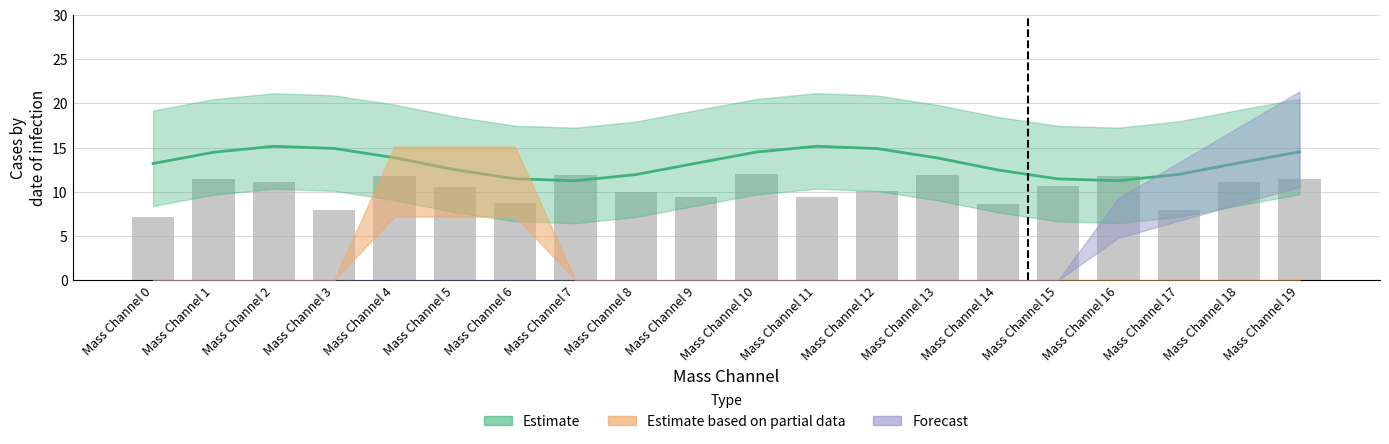

What is the value of the 14th bar from the left?

11.9